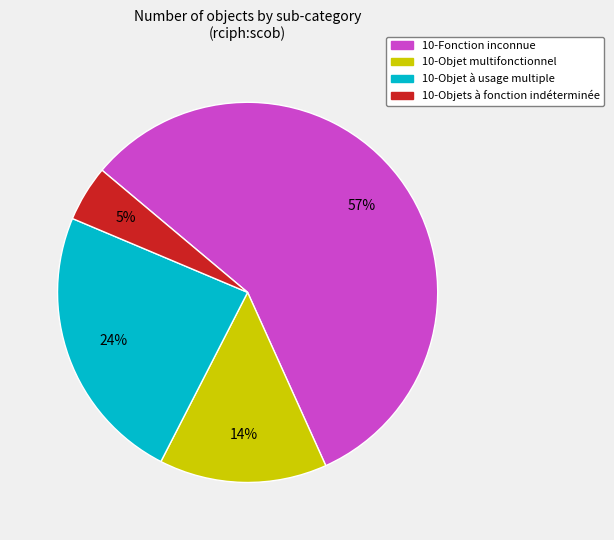

Is there a majority slice in this chart?

Yes